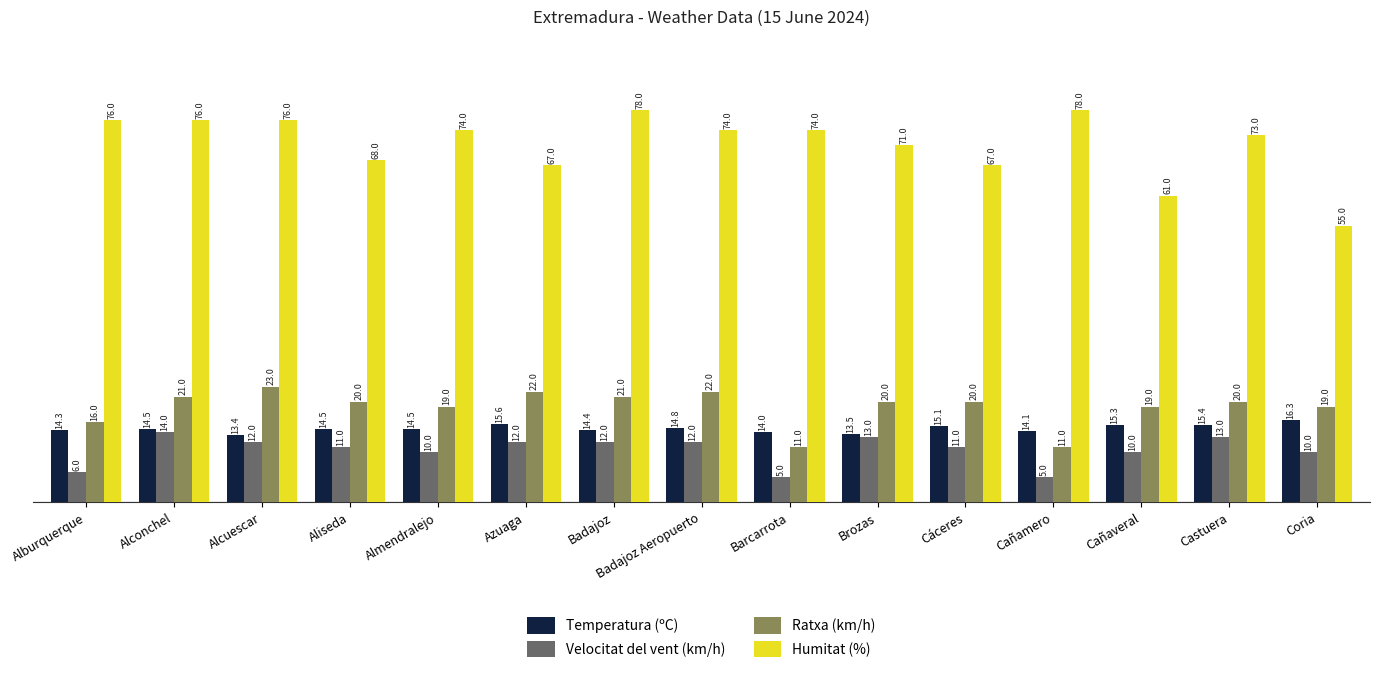

What value does the Ratxa (km/h) series have at Coria?

19.0